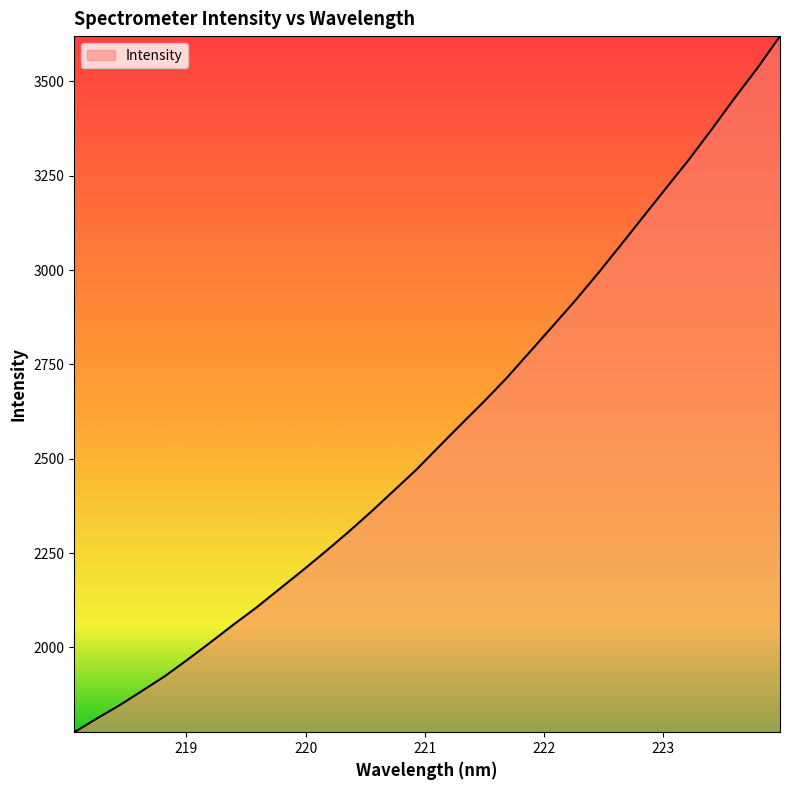

What is the minimum value shown in the chart?

1775.2